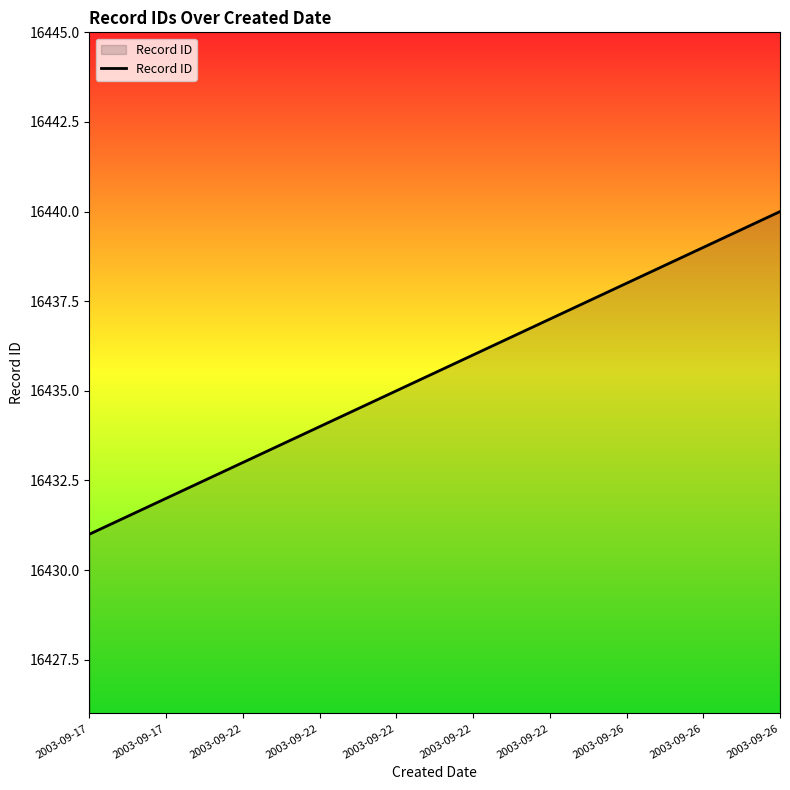

How many lines are shown in the chart?

1